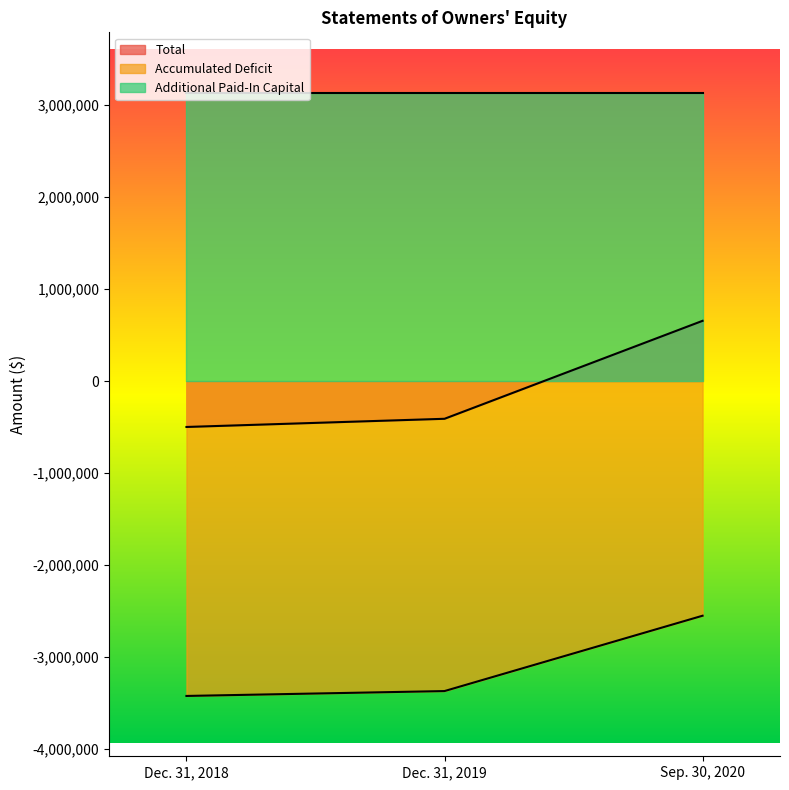

Which series has the largest total across all categories?

Additional Paid-In Capital